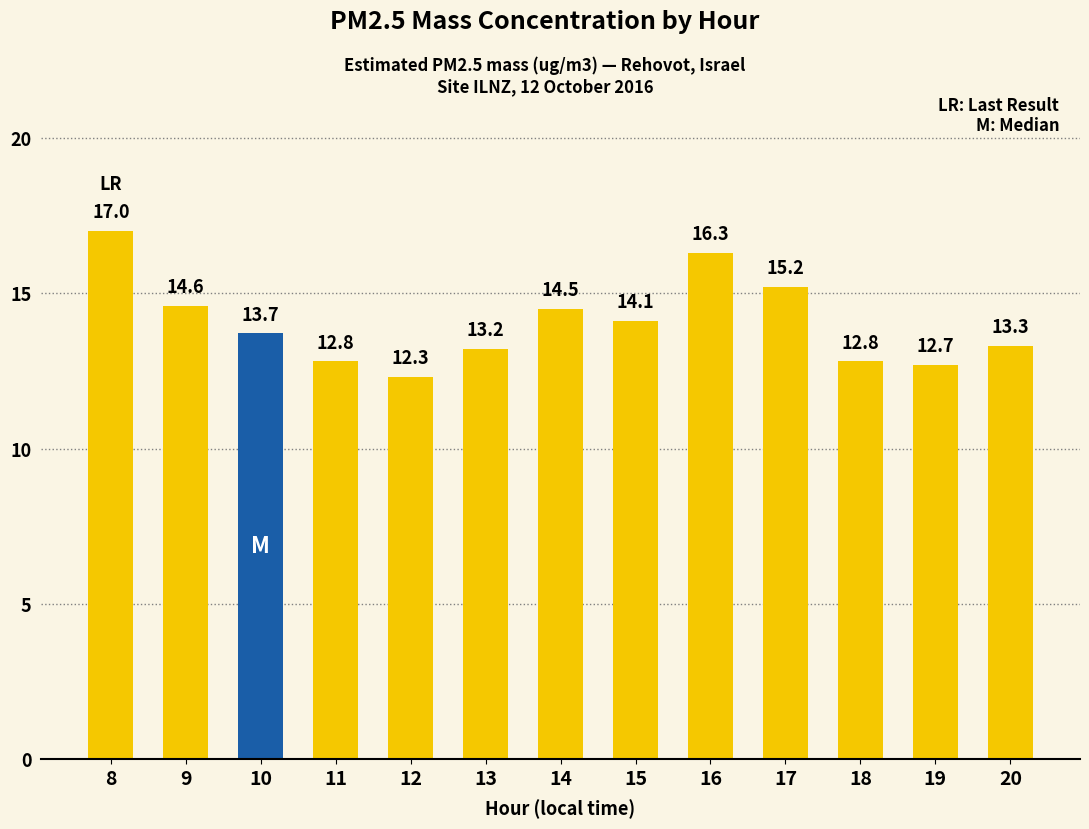

What is the value of the 5th bar from the left?

12.3